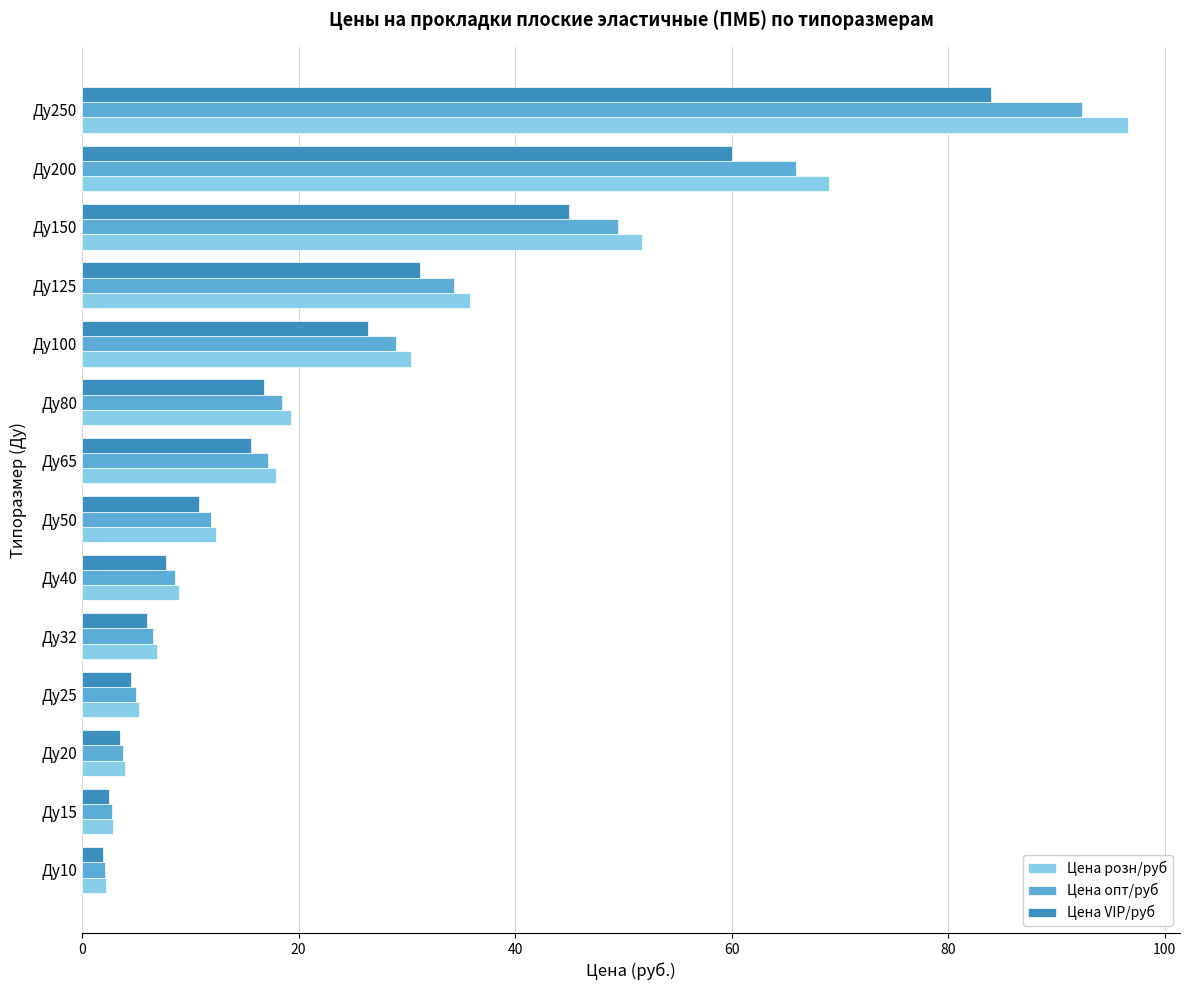

How many distinct data groups are displayed?

3